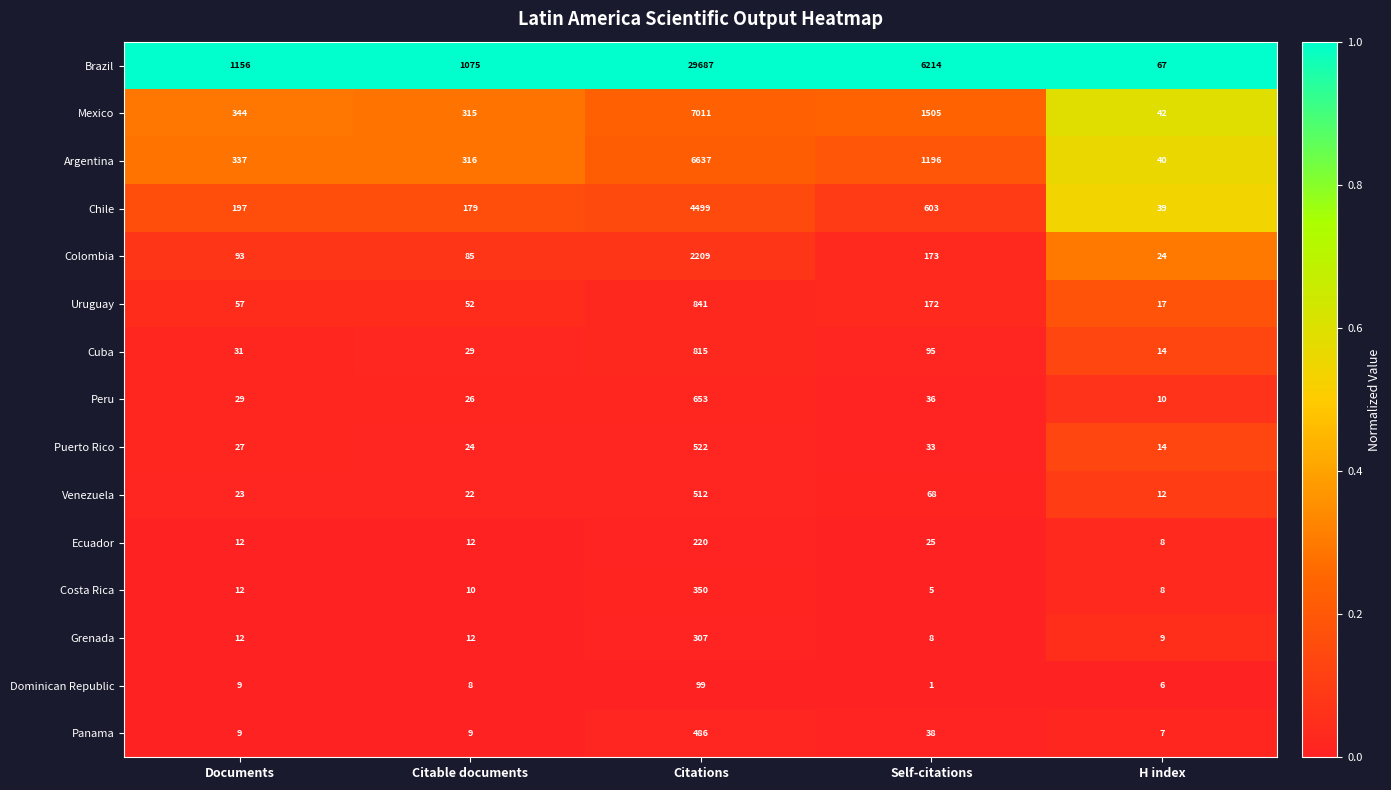

Which series has the largest range (max minus min)?

Brazil